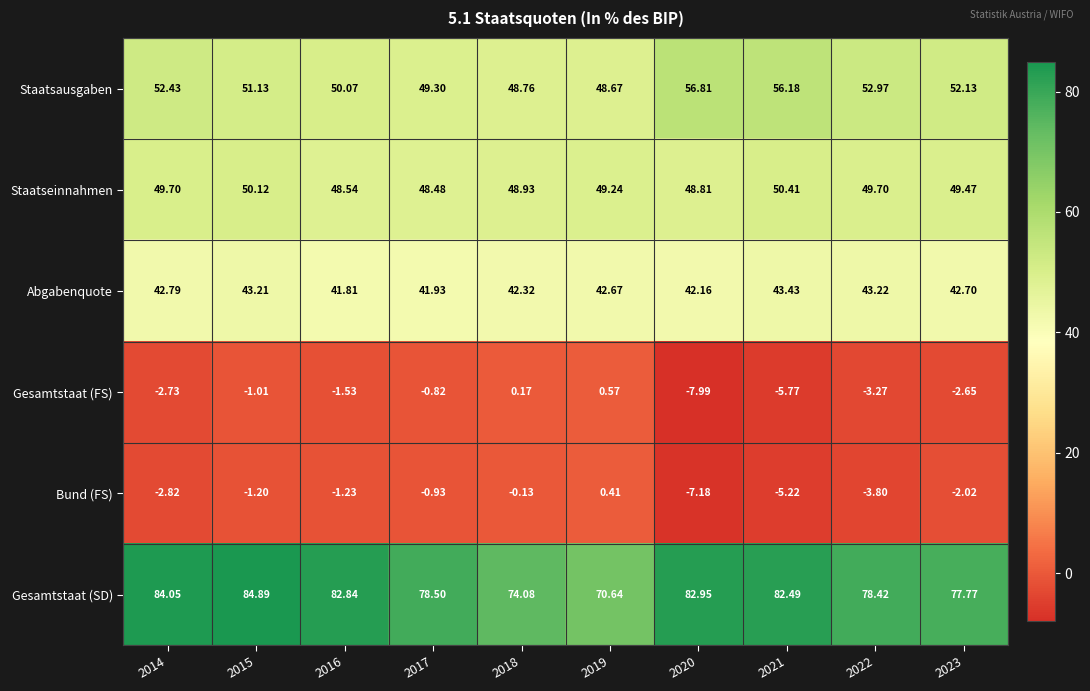

Which series has the largest range (max minus min)?

Gesamtstaat (SD)